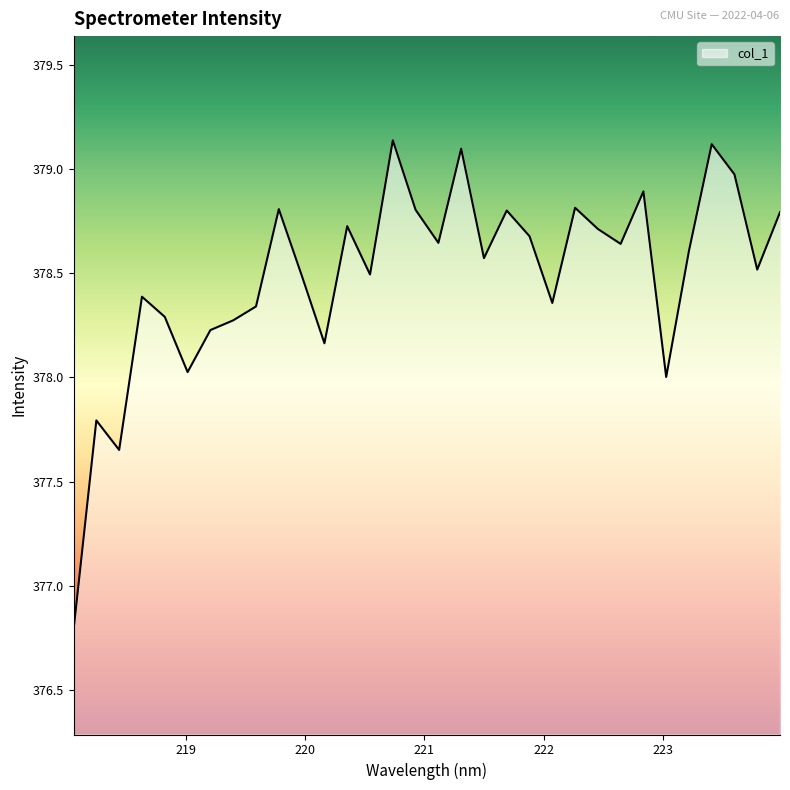

What is the sum of all values?

12111.6